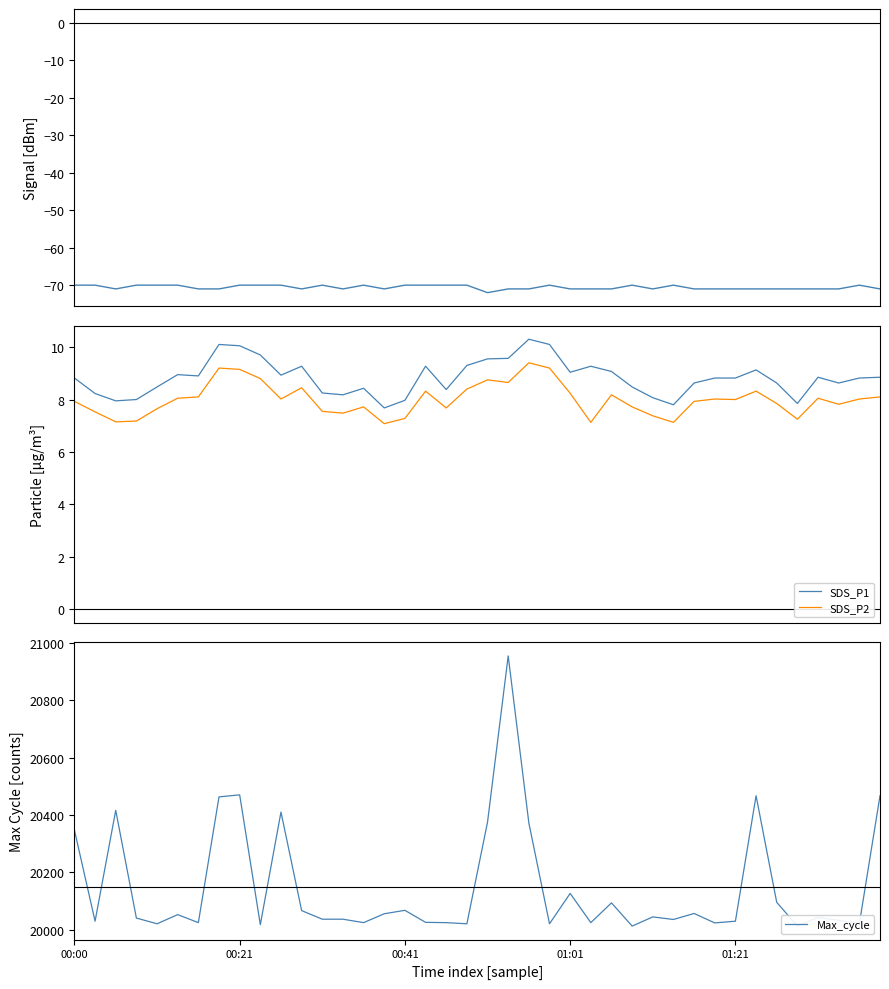

What position from the right is 23?

17